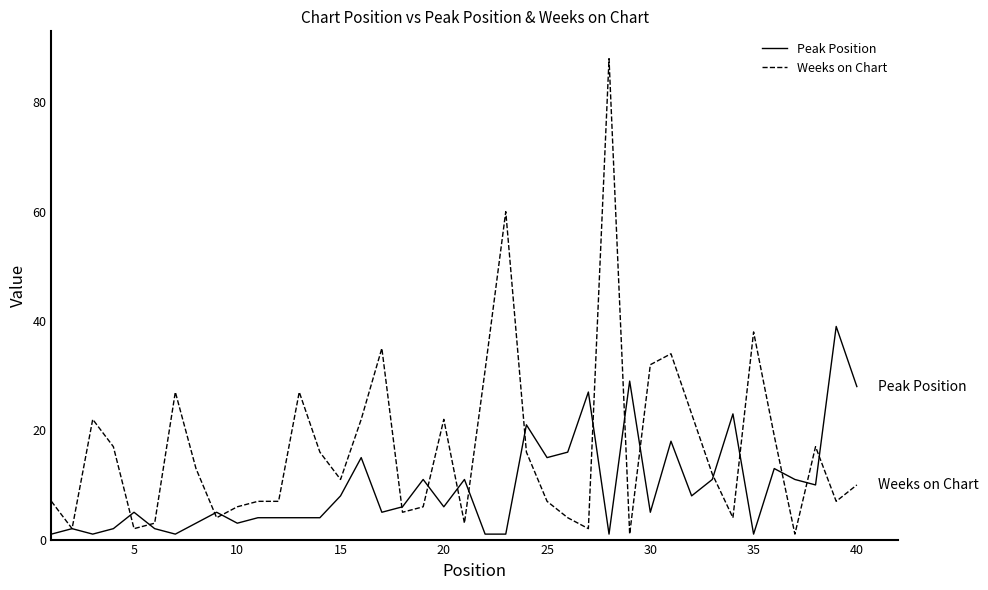

Which series has the largest total across all categories?

Weeks on Chart